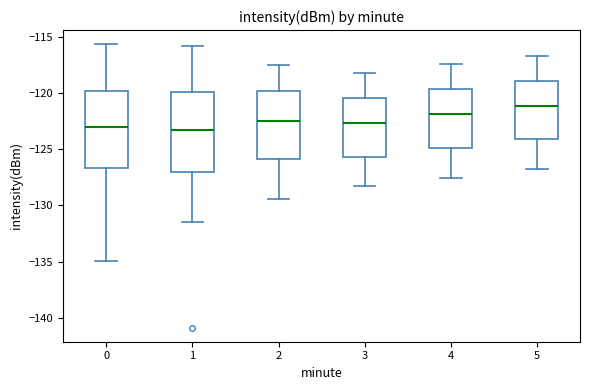

Reading left to right, read every box against the y-axis: the position of its median line, the range the box covers, and the ends of its whiskers. The values are not printed on the chart, so give them approximately, as read against the axis.

0: median -123.0, box -126.5 to -120.0, whiskers -135.0 to -115.5
1: median -123.5, box -127.0 to -120.0, whiskers -131.5 to -116.0
2: median -122.5, box -126.0 to -120.0, whiskers -129.5 to -117.5
3: median -122.5, box -125.5 to -120.5, whiskers -128.5 to -118.0
4: median -122.0, box -125.0 to -119.5, whiskers -127.5 to -117.5
5: median -121.0, box -124.0 to -119.0, whiskers -127.0 to -116.5